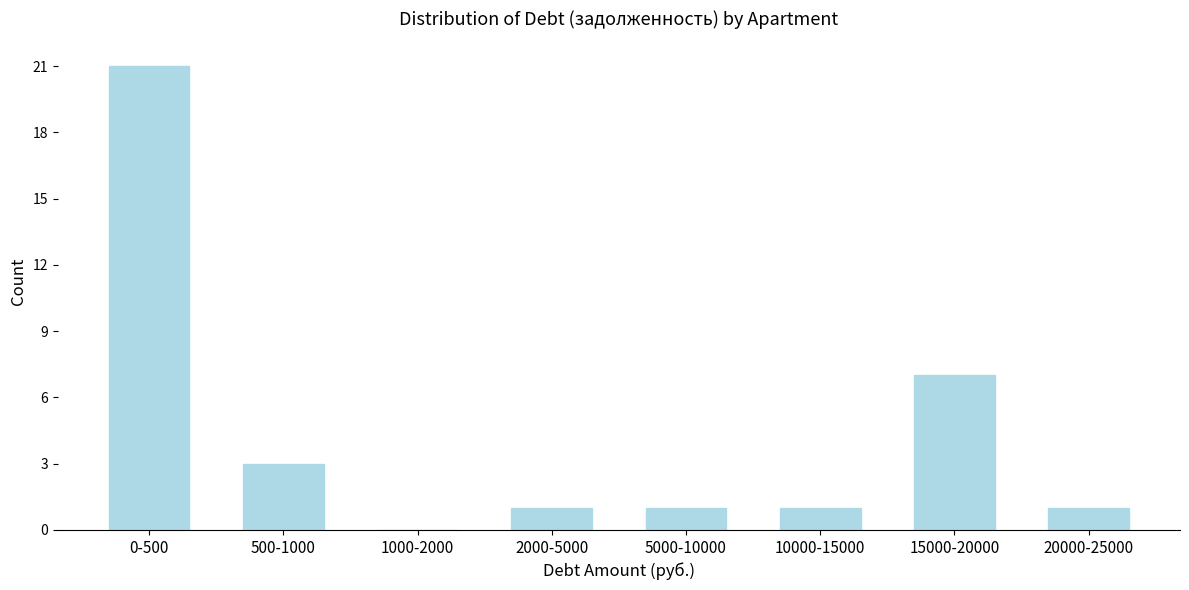

Reading right to left, list all the values displayed in this chart.

20000-25000=1	15000-20000=7	10000-15000=1	5000-10000=1	2000-5000=1	1000-2000=0	500-1000=3	0-500=21